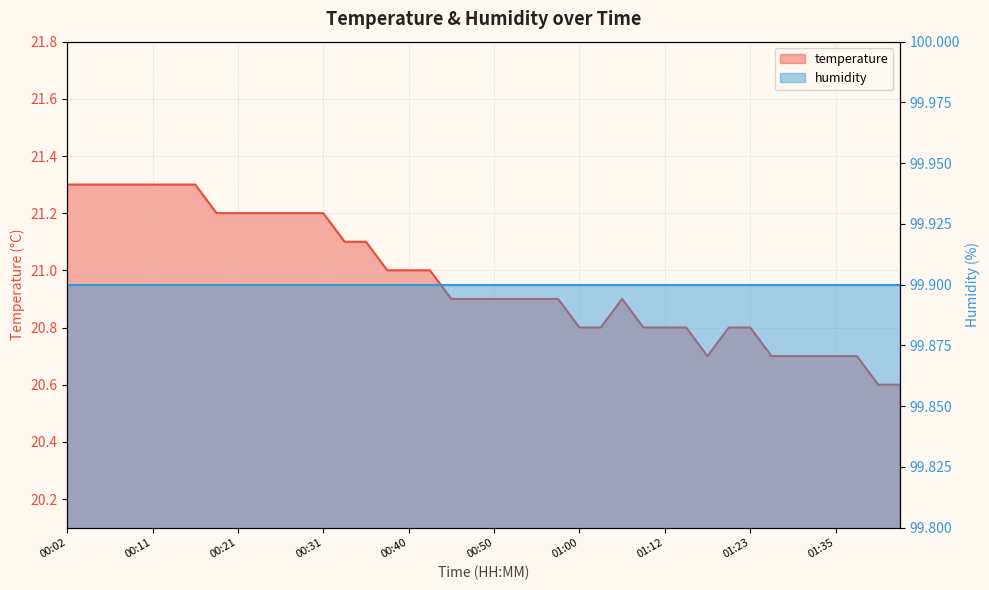

Which category has the highest value across all series?

00:02